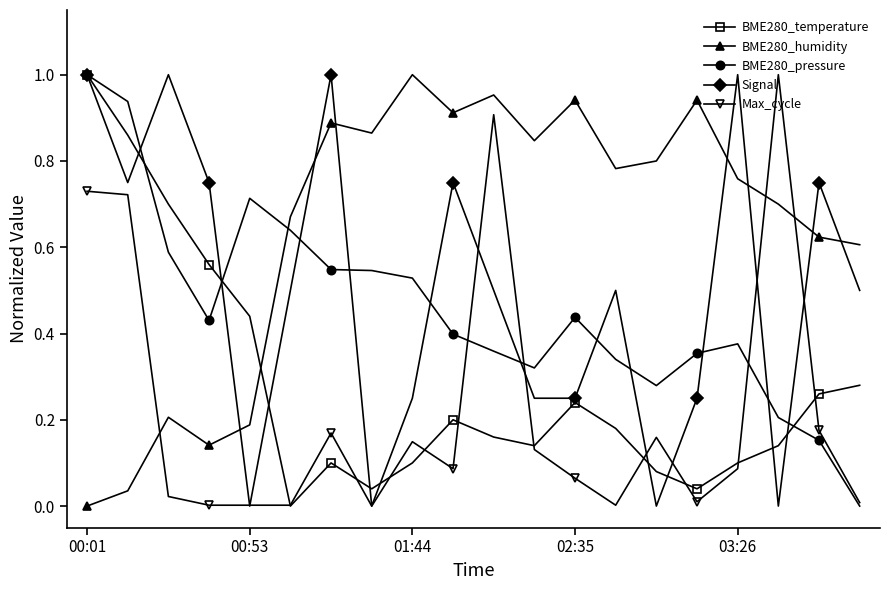

What are all the series names shown in the legend?

BME280_temperature, BME280_humidity, BME280_pressure, Signal, Max_cycle